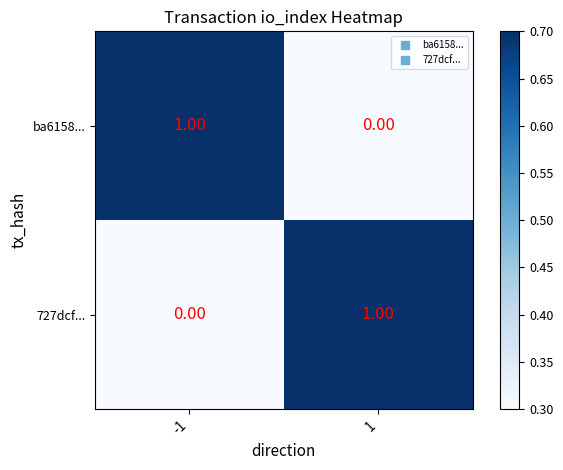

List the labels in order of 727dcf... value, largest first.

1, -1